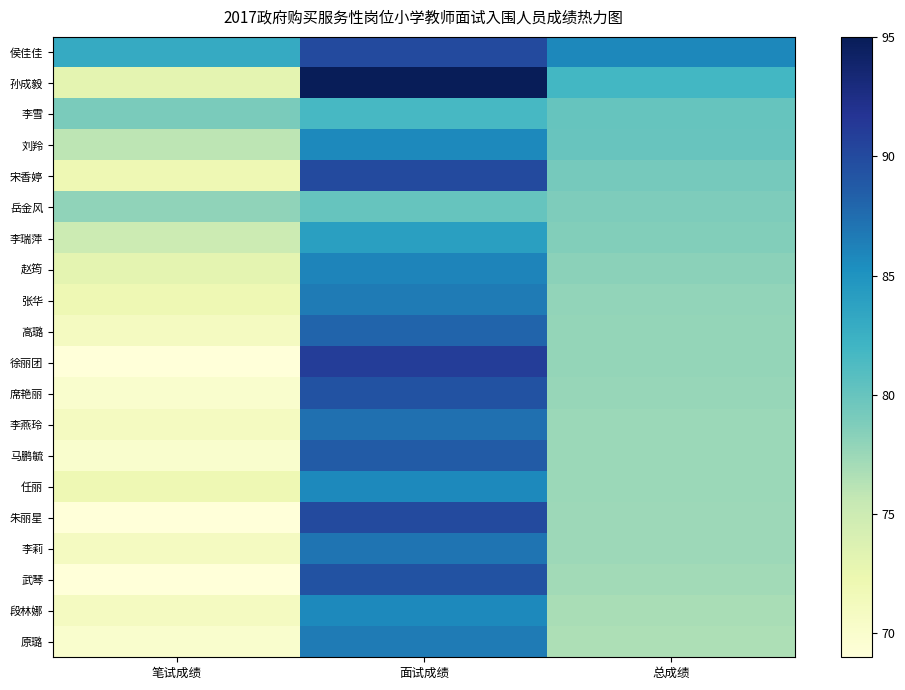

Reading left to right, transcribe all the data shown in this chart.

侯佳佳: 笔试成绩=83.0	面试成绩=90.0	总成绩=85.8
孙成毅: 笔试成绩=73.0	面试成绩=95.0	总成绩=81.8
李雪: 笔试成绩=79.0	面试成绩=81.7	总成绩=80.1
刘羚: 笔试成绩=76.0	面试成绩=85.7	总成绩=79.9
宋香婷: 笔试成绩=72.0	面试成绩=90.0	总成绩=79.2
岳金风: 笔试成绩=78.0	面试成绩=80.0	总成绩=78.8
李瑞萍: 笔试成绩=75.0	面试成绩=84.0	总成绩=78.6
赵筠: 笔试成绩=73.0	面试成绩=86.0	总成绩=78.2
张华: 笔试成绩=72.0	面试成绩=86.7	总成绩=77.9
高璐: 笔试成绩=71.0	面试成绩=88.0	总成绩=77.8
徐丽团: 笔试成绩=69.0	面试成绩=91.0	总成绩=77.8
席艳丽: 笔试成绩=70.0	面试成绩=89.3	总成绩=77.7
李燕玲: 笔试成绩=71.0	面试成绩=87.3	总成绩=77.5
马鹏毓: 笔试成绩=70.0	面试成绩=88.7	总成绩=77.5
任丽: 笔试成绩=72.0	面试成绩=85.7	总成绩=77.5
朱丽星: 笔试成绩=69.0	面试成绩=90.0	总成绩=77.4
李莉: 笔试成绩=71.0	面试成绩=87.0	总成绩=77.4
武琴: 笔试成绩=69.0	面试成绩=89.3	总成绩=77.1
段林娜: 笔试成绩=71.0	面试成绩=85.7	总成绩=76.9
原璐: 笔试成绩=70.0	面试成绩=86.7	总成绩=76.7